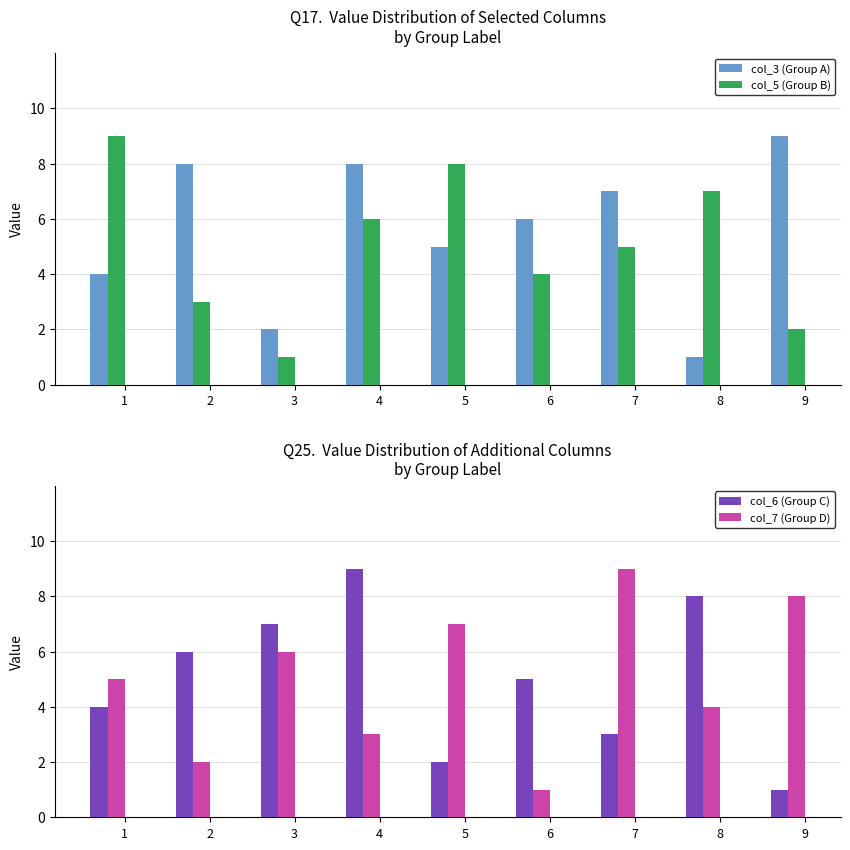

The col_6 (Group C) series shows 3 at 7. True or false?

True